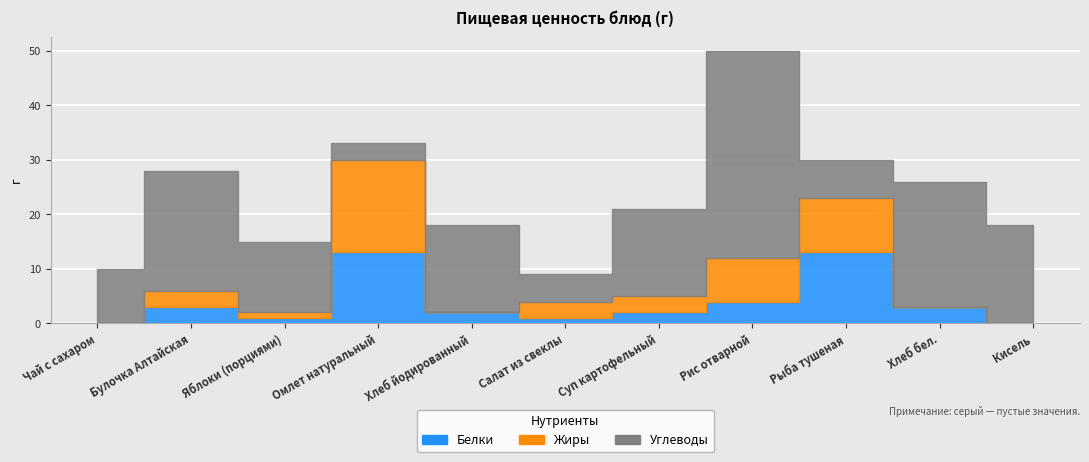

Is it true that Углеводы equals 13 at Яблоки (порциями)?

True